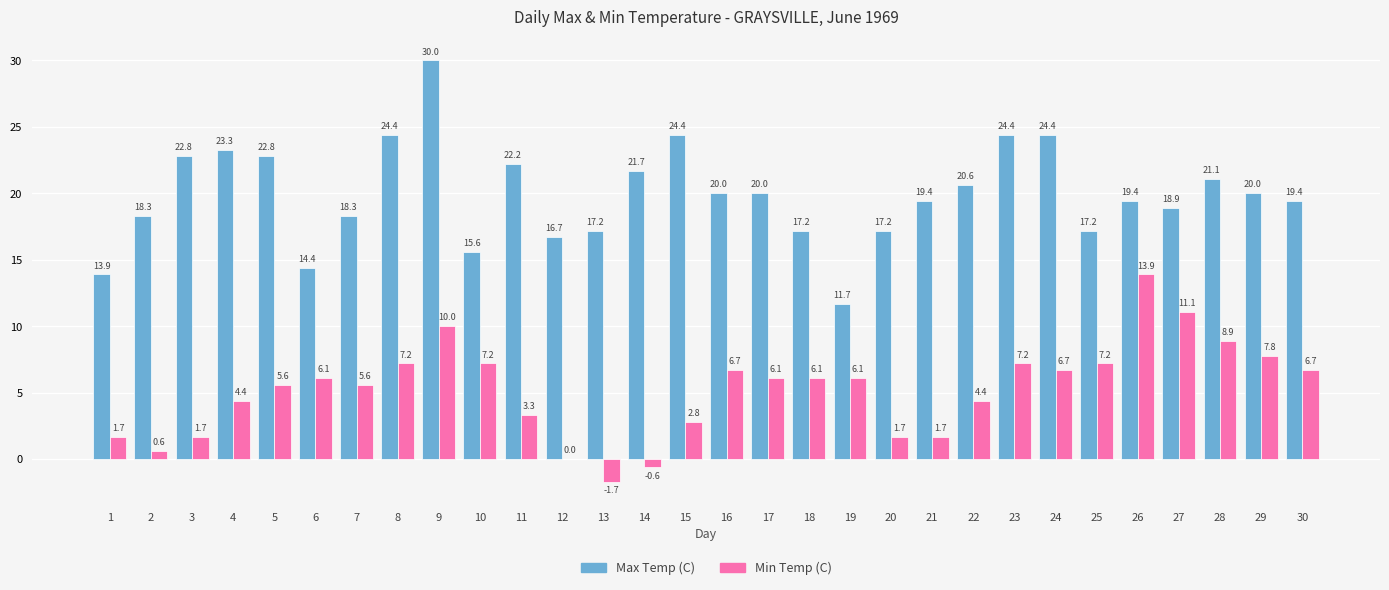

What is the spread (max minus min) of values at 11?

18.9